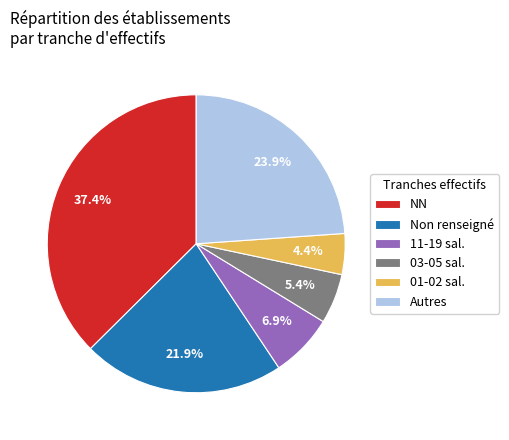

Does NN account for over 50% of the chart?

No